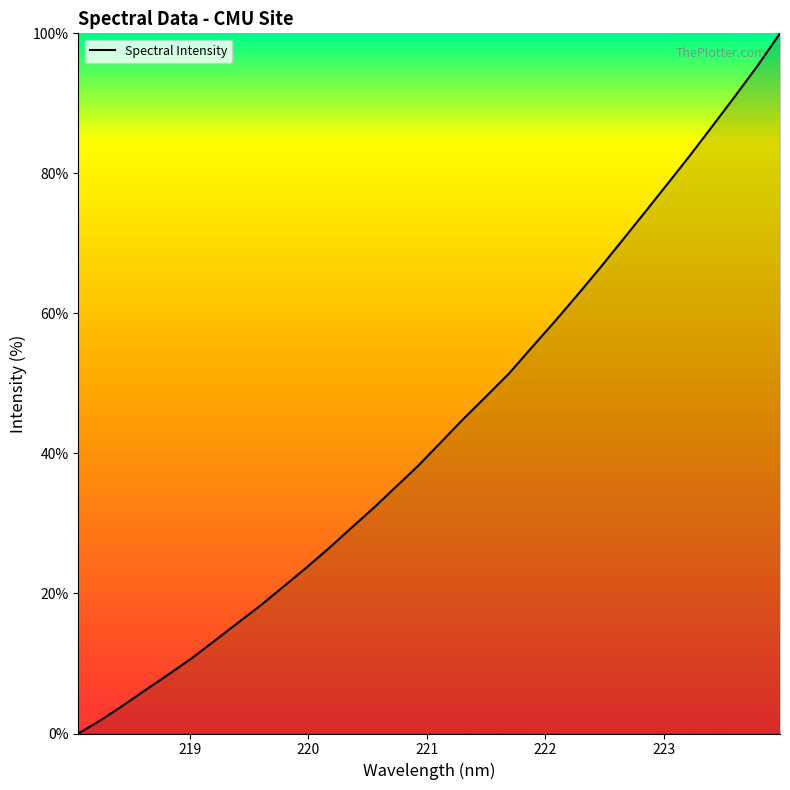

What is the maximum value shown in the chart?

100.0